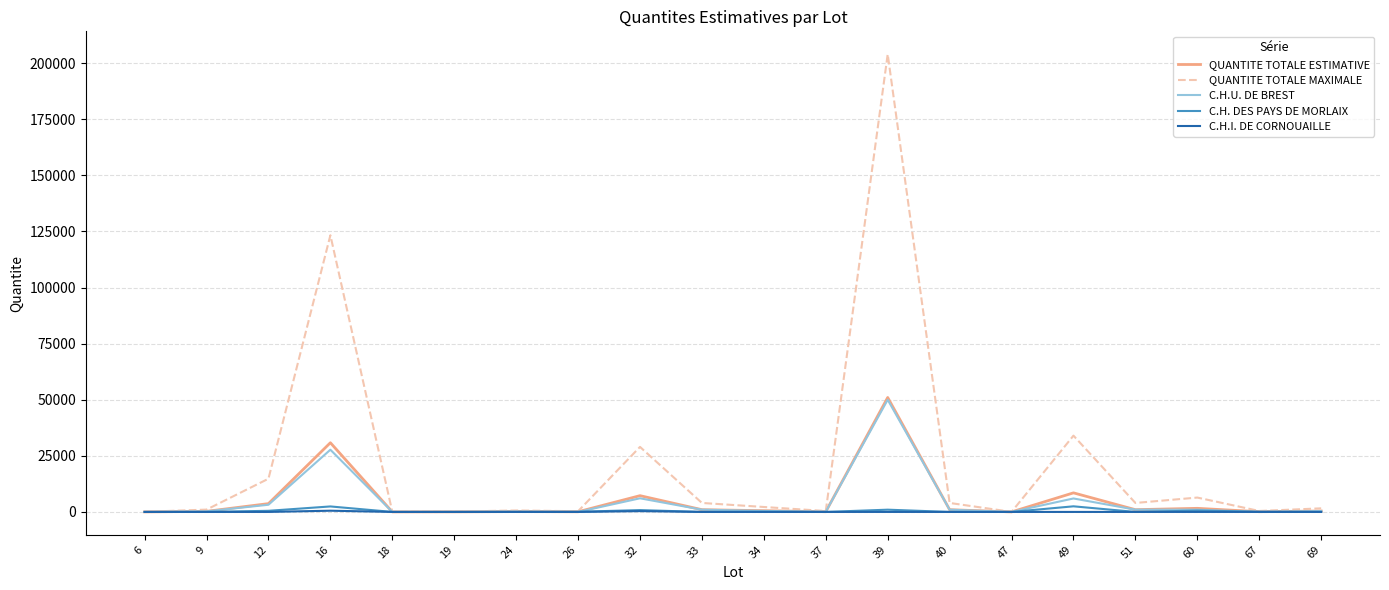

At which label is QUANTITE TOTALE ESTIMATIVE closest to 25502?

16